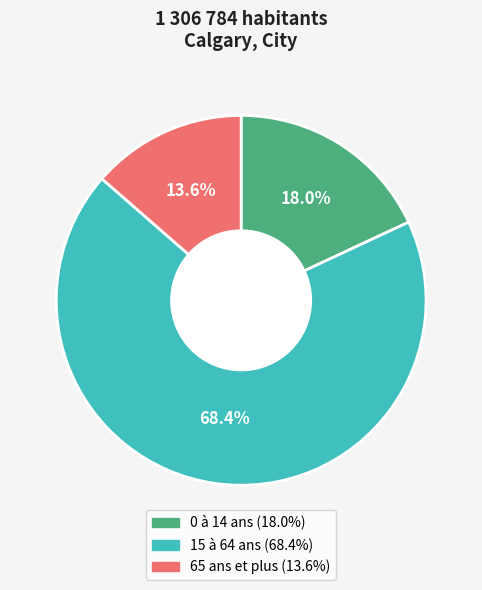

To the nearest percent, what is the average slice percentage?

33%